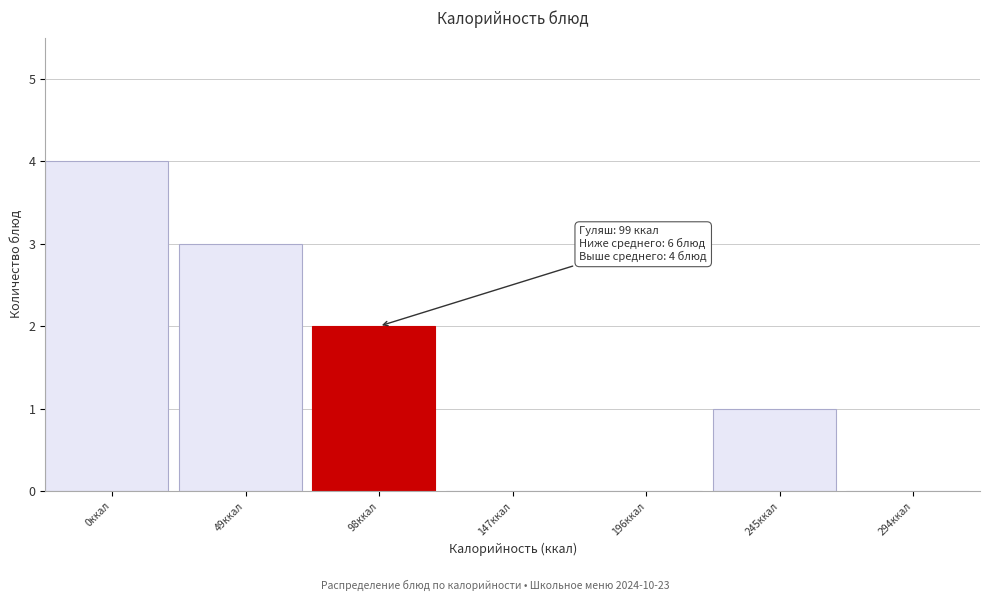

Reading left to right, transcribe all the data shown in this chart.

0ккал=4	49ккал=3	98ккал=2	147ккал=0	196ккал=0	245ккал=1	294ккал=0